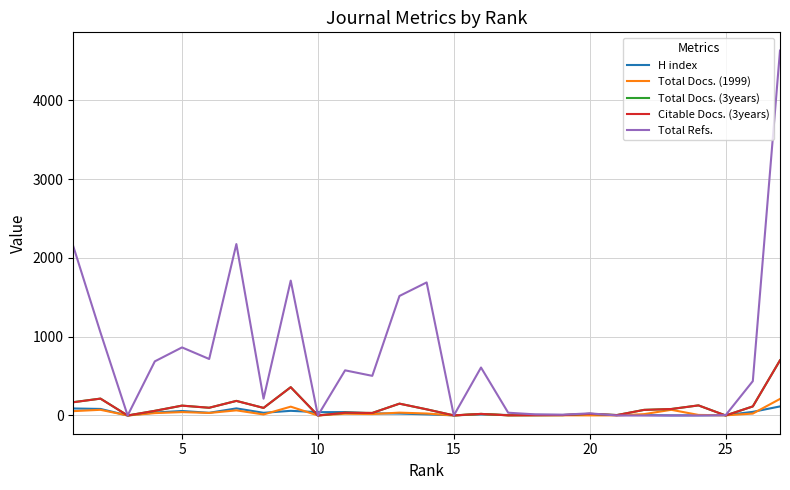

What is the maximum value for Total Refs.?

4632